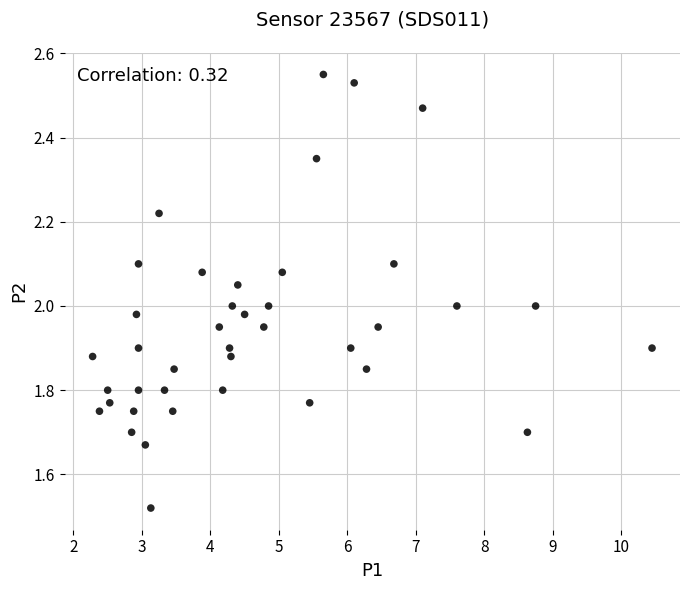

What is the range of Y values (max minus min)?

1.0